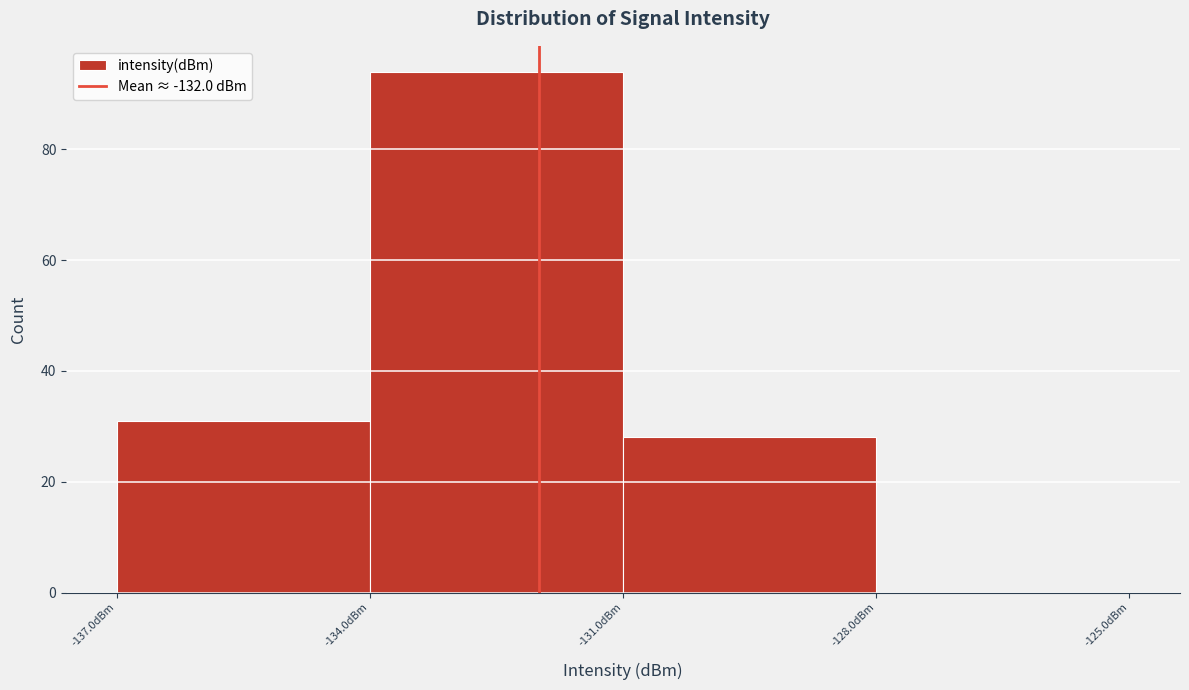

Over which range of the x-axis is the bar tallest?

-134 to -131